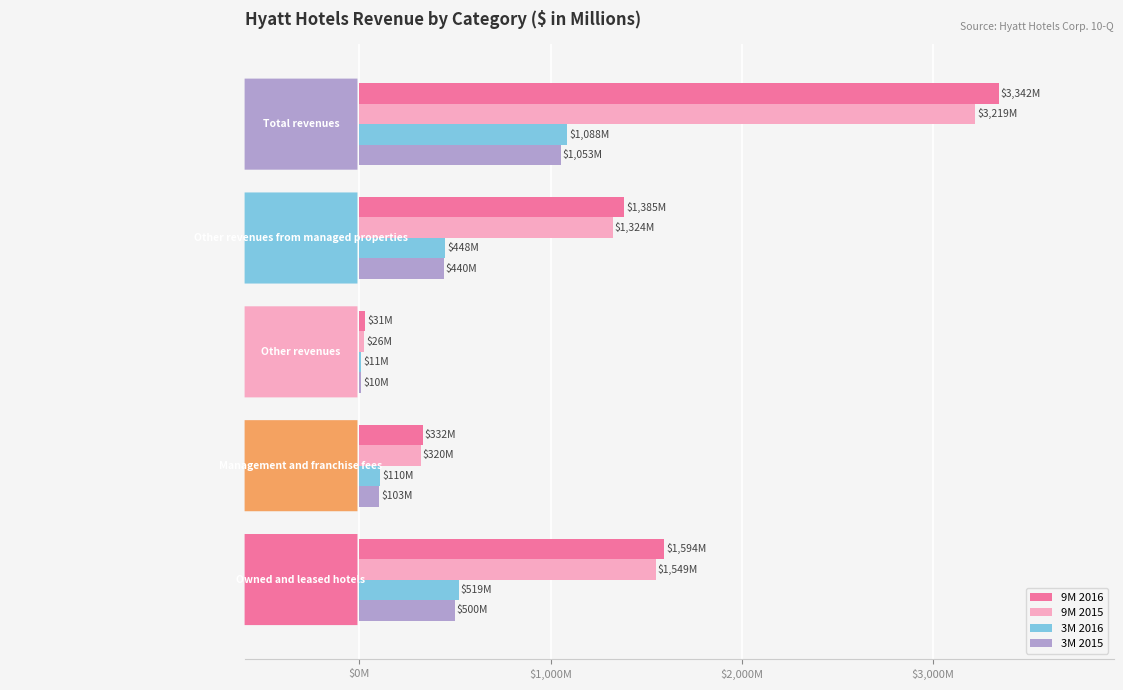

What is the highest value of the 9M 2015 series?

3219